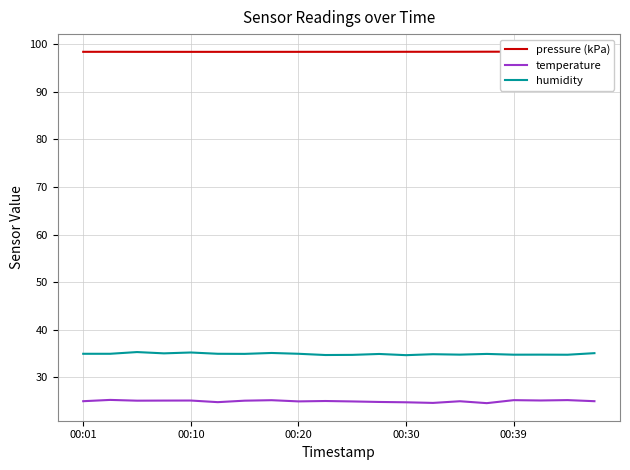

True or false: humidity and temperature cross at least once.

False